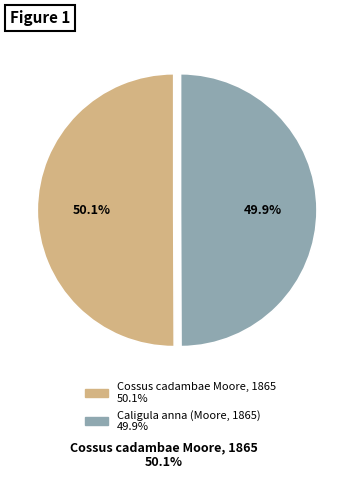

How many segments does this pie chart have?

2